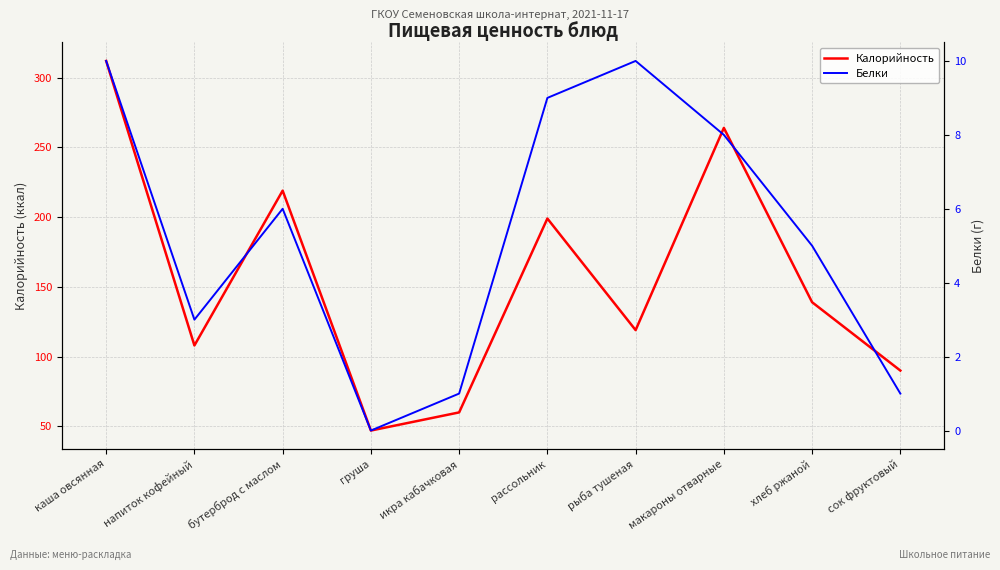

What is the approximate value of Белки at бутерброд с маслом, to the nearest 5?

5